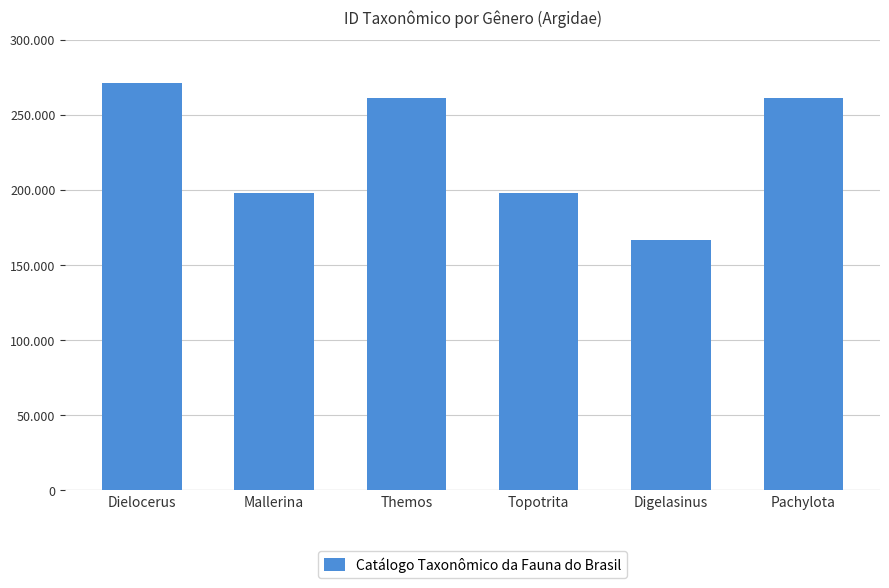

Are the bars horizontal?

No